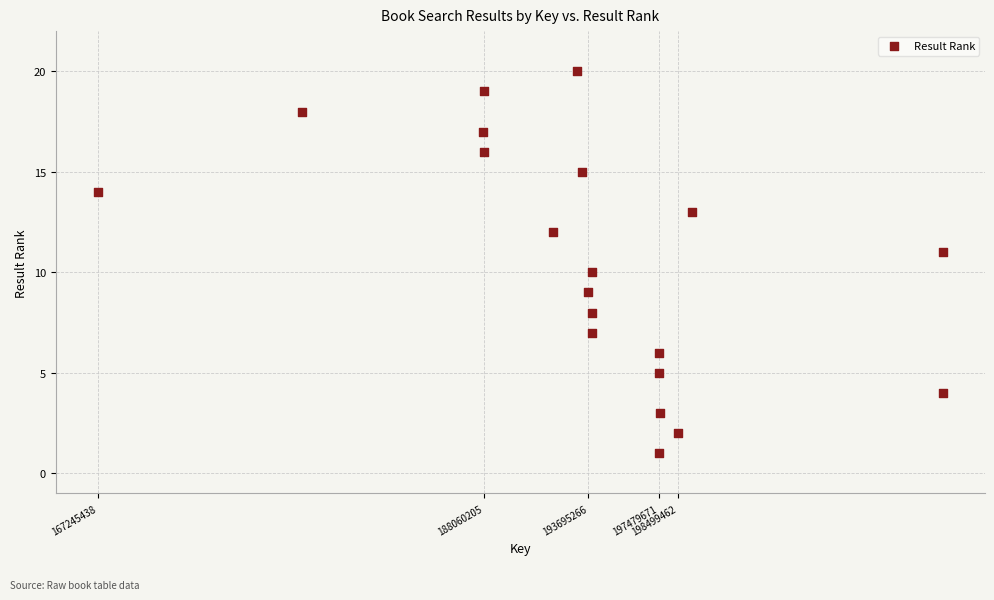

What is the range of Y values (max minus min)?

19